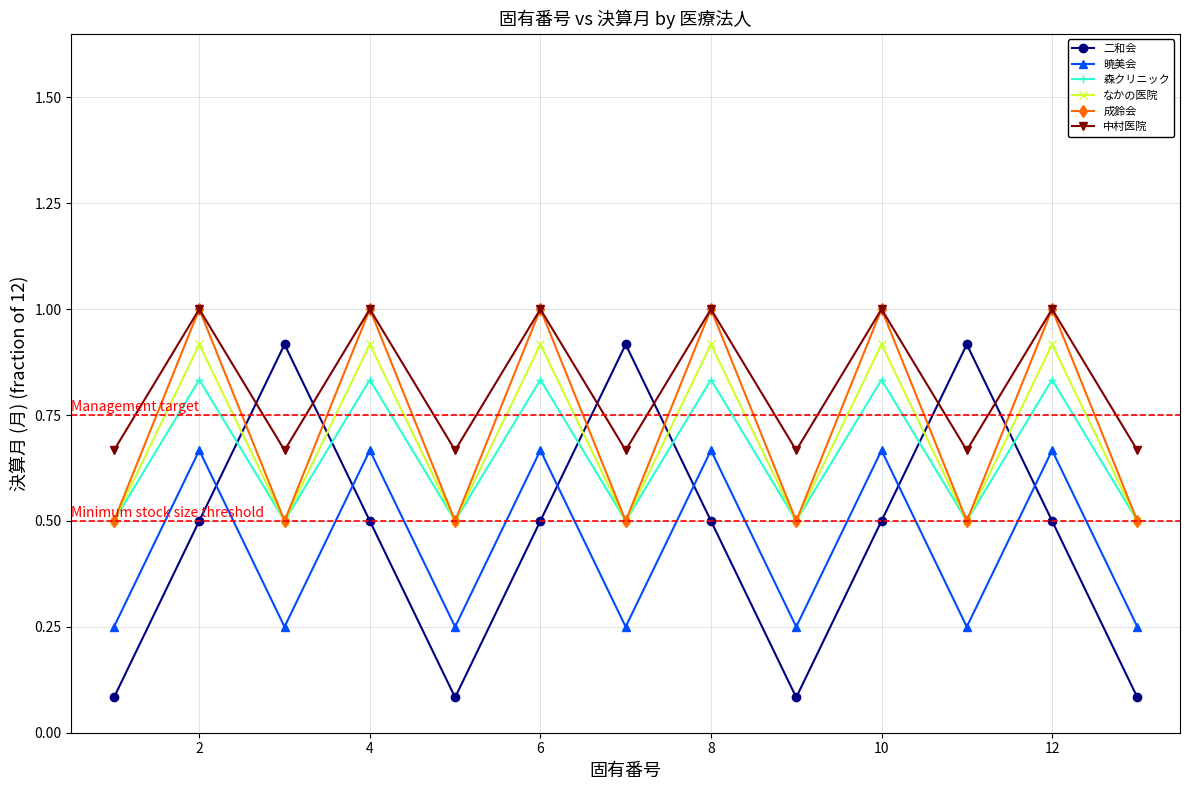

How many intersections are there between 成鈴会 and 二和会?

6